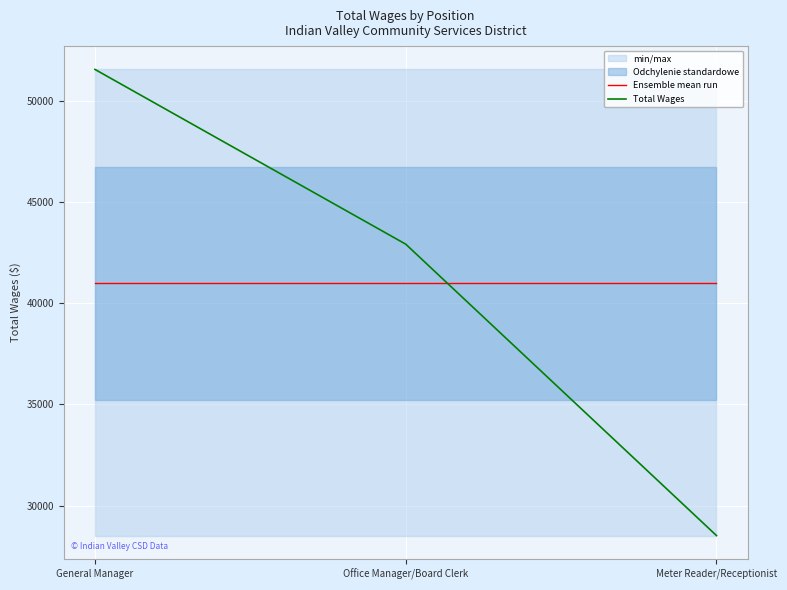

Where is Ensemble mean run nearest to the value 40993?

General Manager